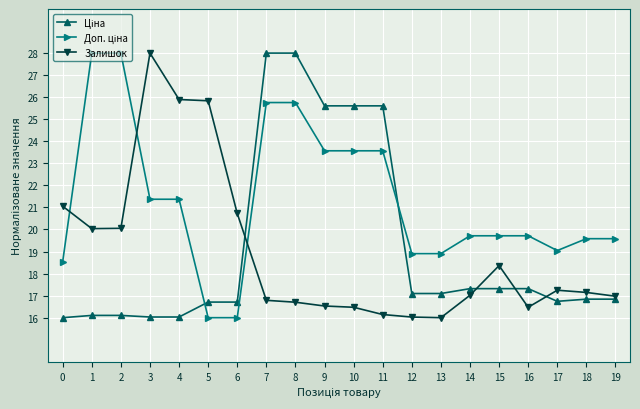

What is the spread (max minus min) of values at 6?

4.7